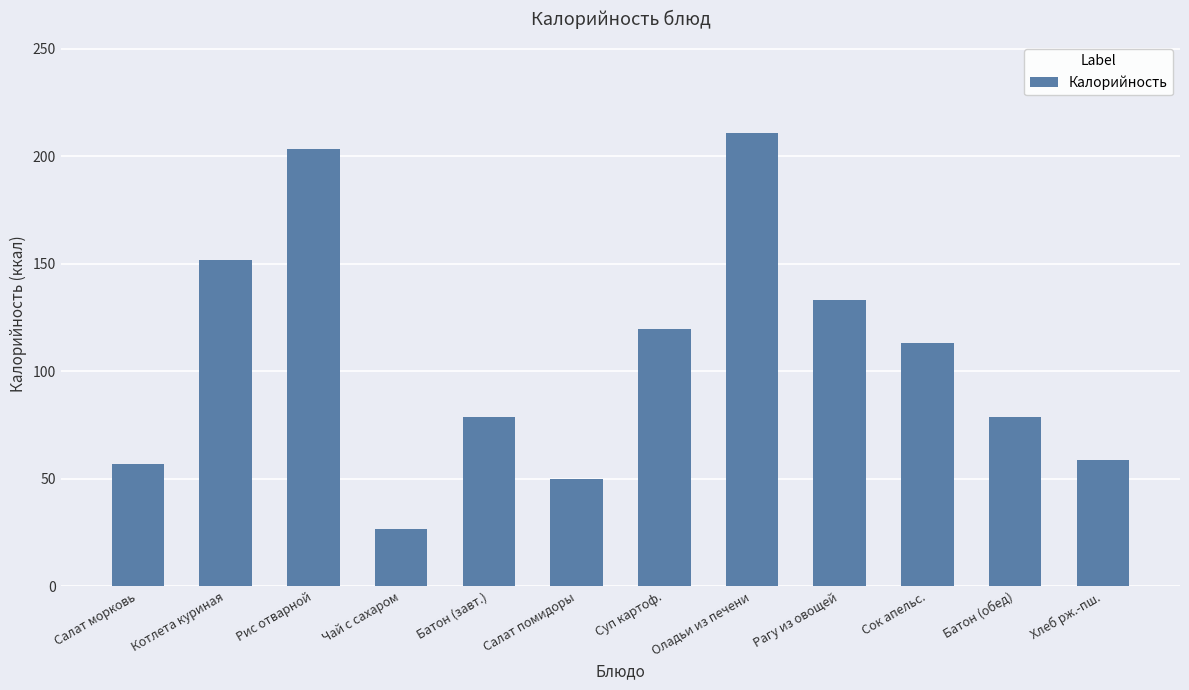

How many data points does each series have?

12